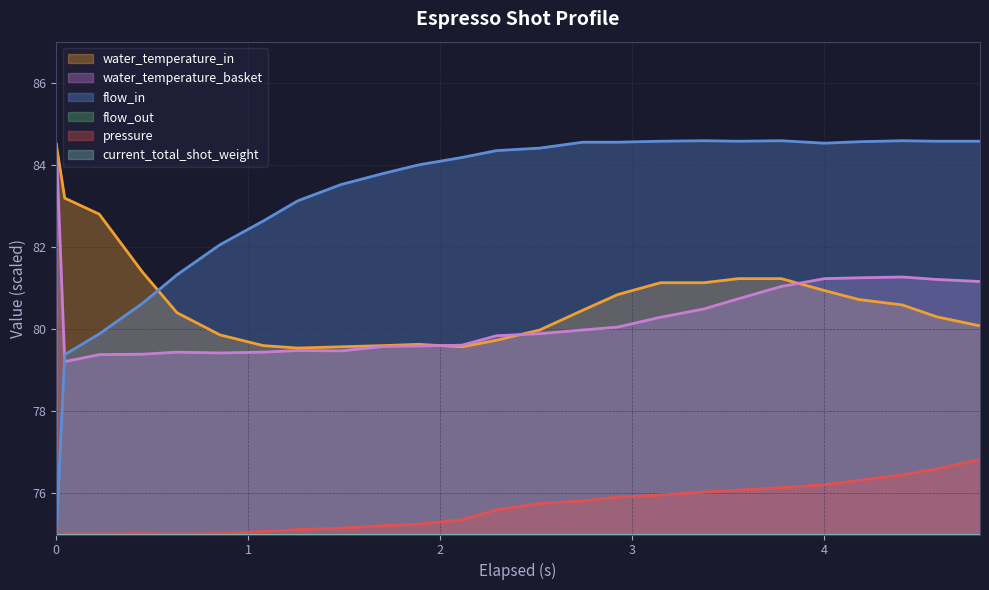

Between which two adjacent categories do water_temperature_in and water_temperature_basket first intersect?

10 and 11